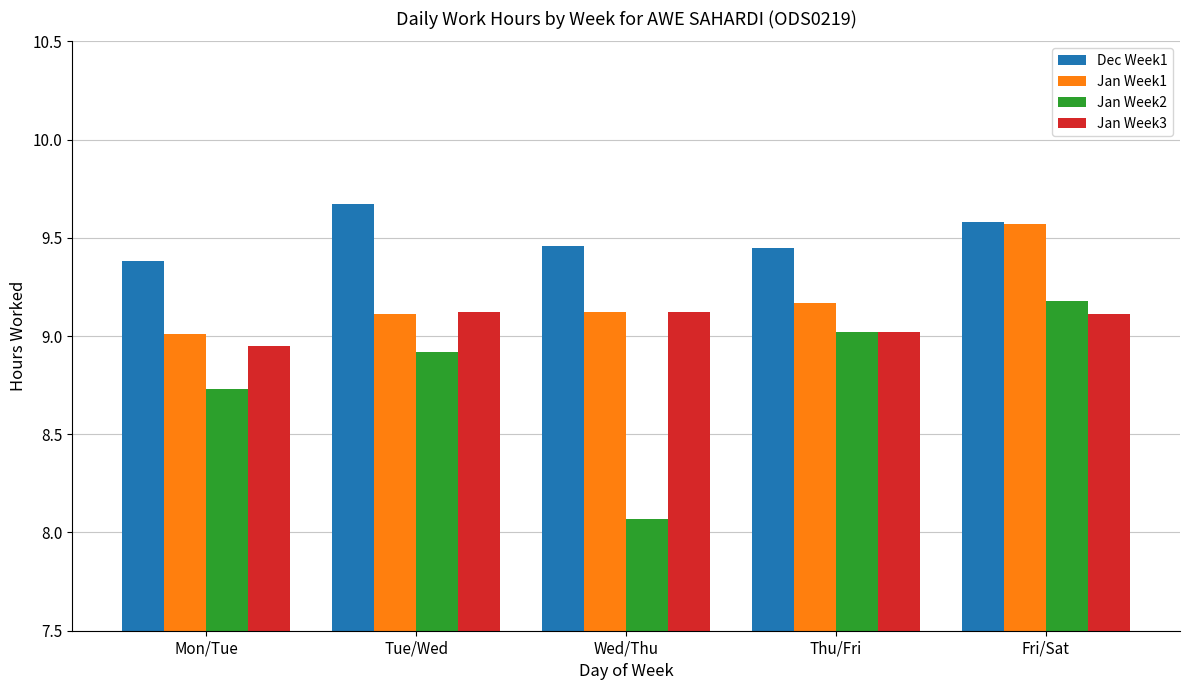

How many bars are there in total?

20